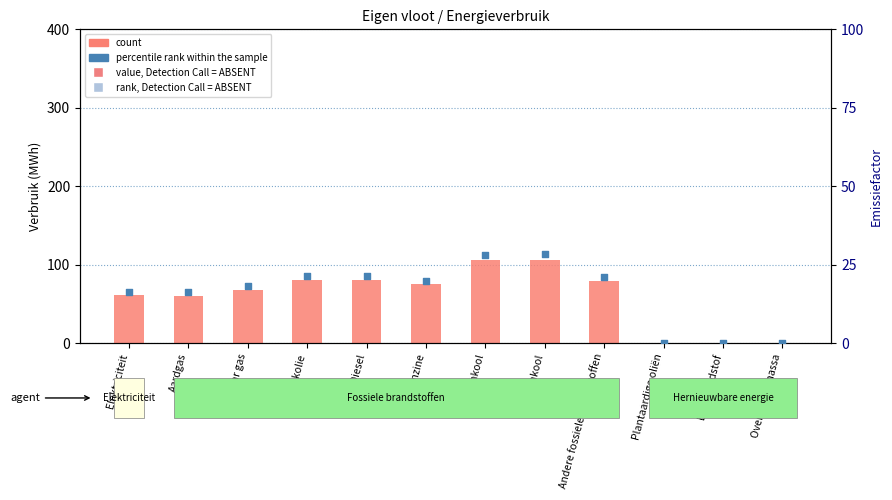

Which series contains the highest Y value?

count